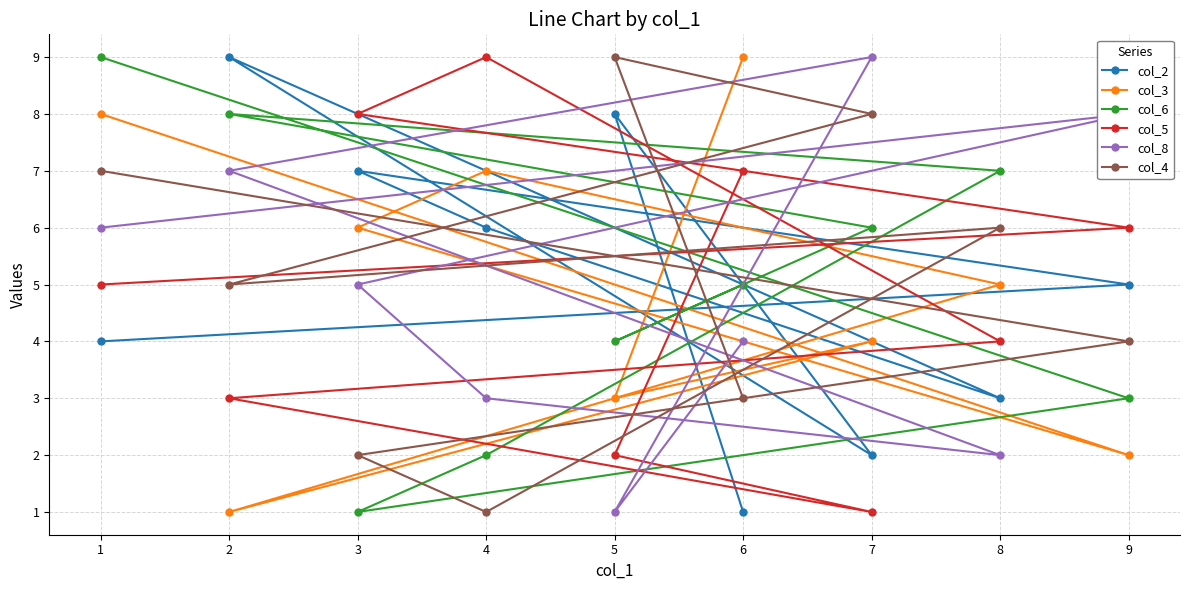

Rank the series at 4 from highest to lowest value.

col_5, col_3, col_2, col_8, col_6, col_4